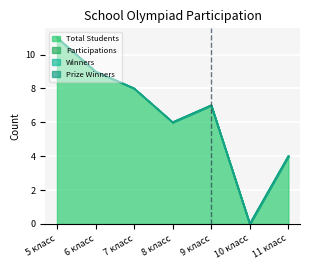

What is the difference between the highest and lowest values at 9 класс?

7